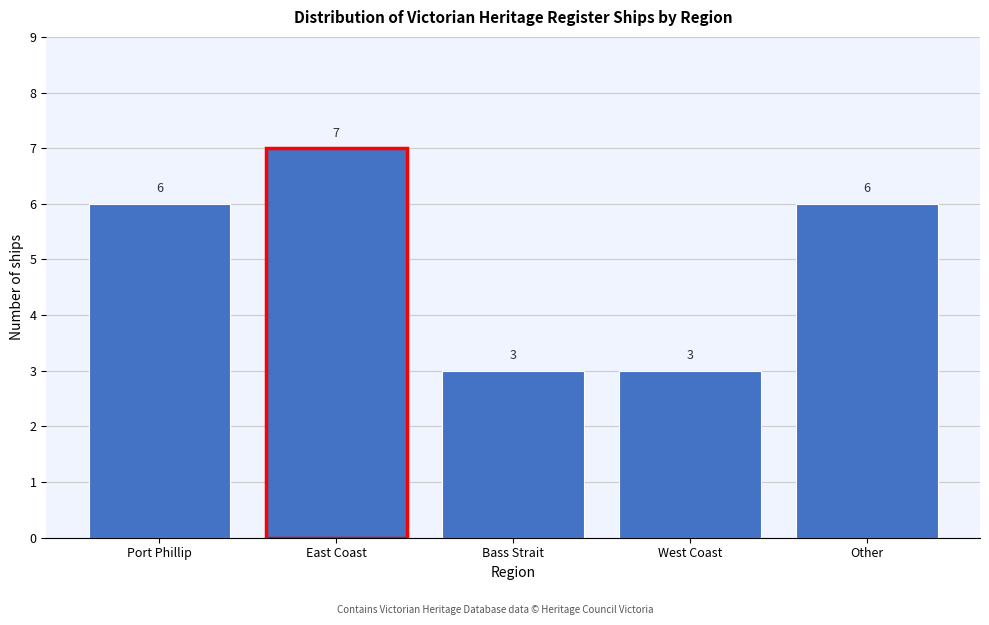

Reading left to right, what are all the values shown in this chart?

6	7	3	3	6